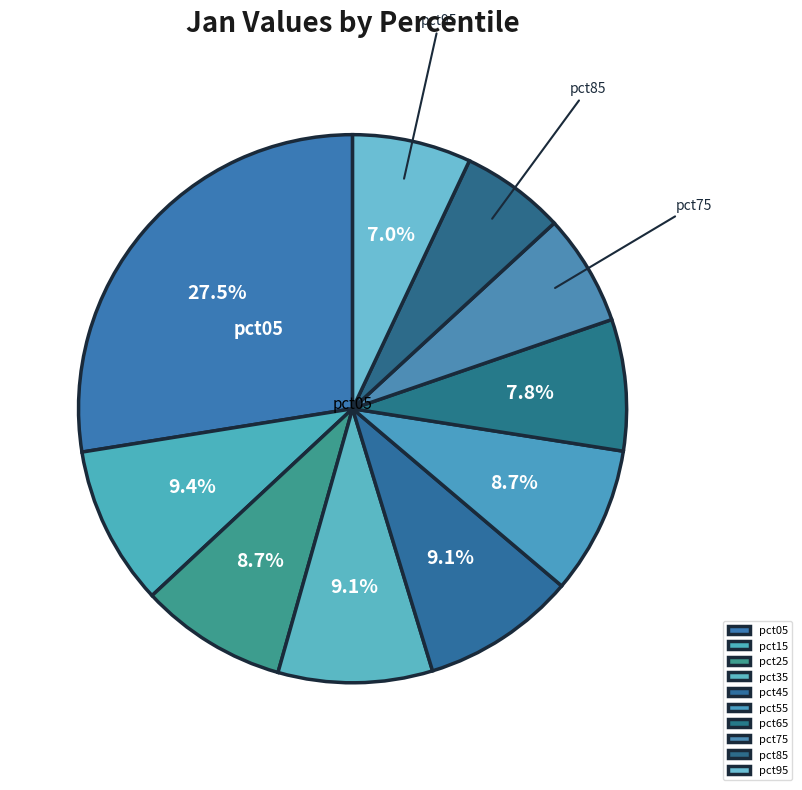

Does pct75 account for over 50% of the chart?

No